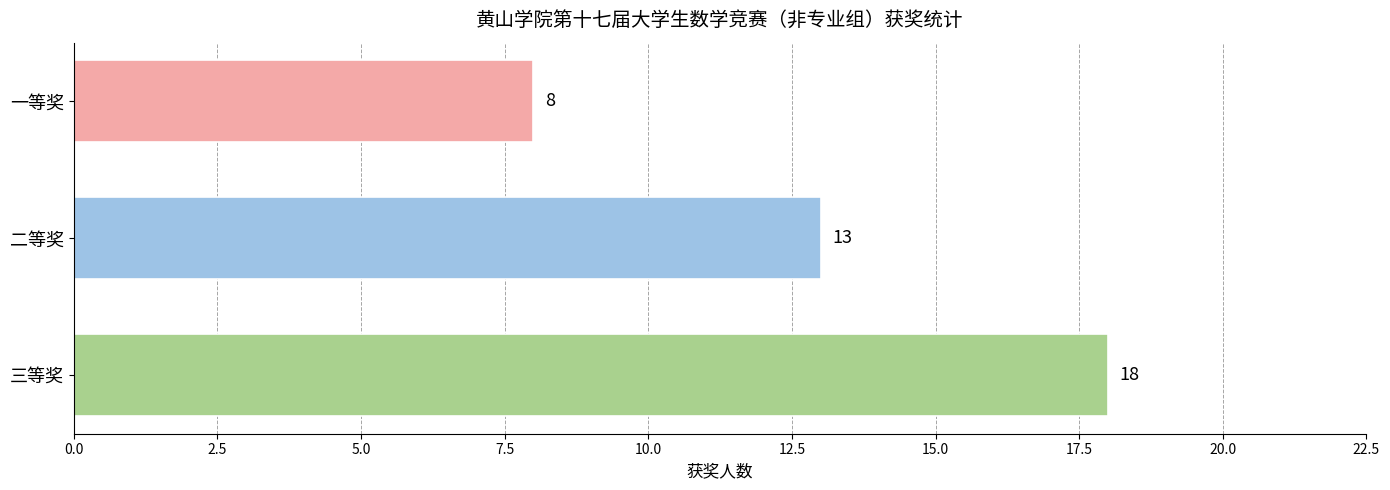

Reading top to bottom, list all the values displayed in this chart.

8	13	18